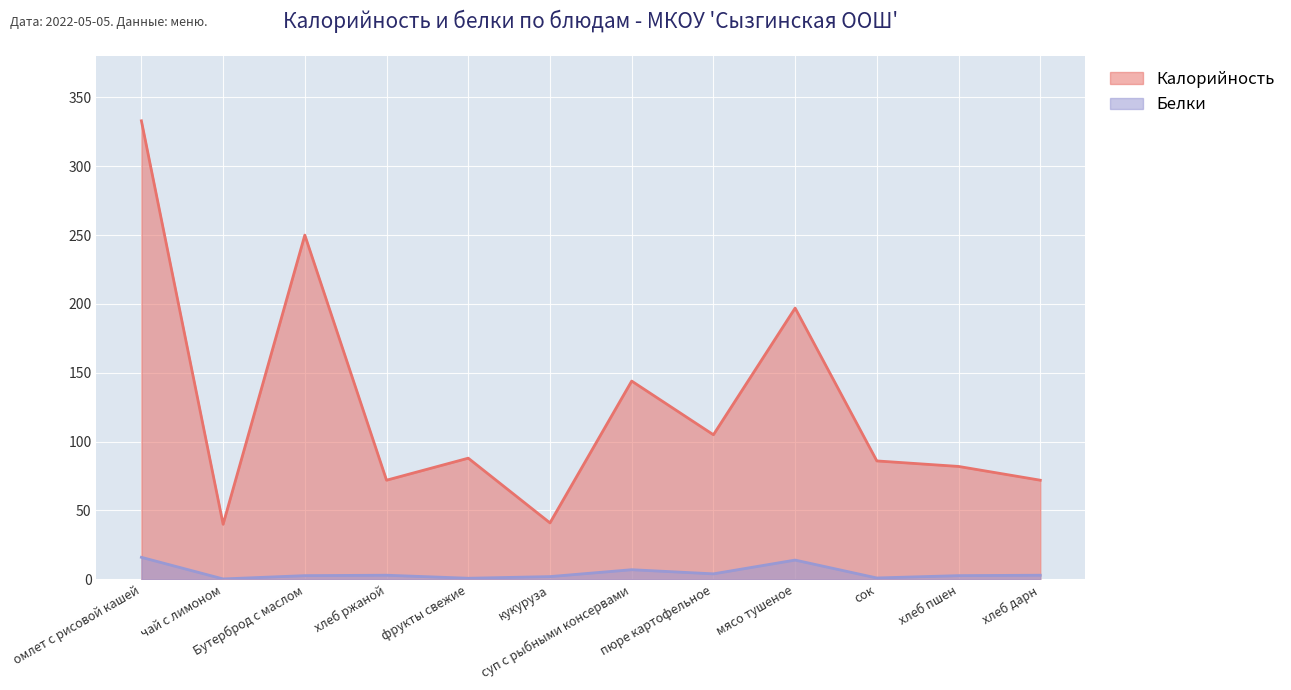

Which series has the largest range (max minus min)?

Калорийность